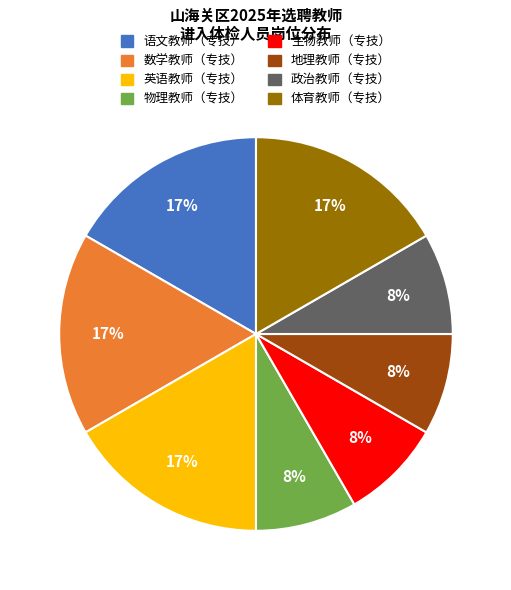

Between 数学教师（专技） and 物理教师（专技）, which is larger?

数学教师（专技）